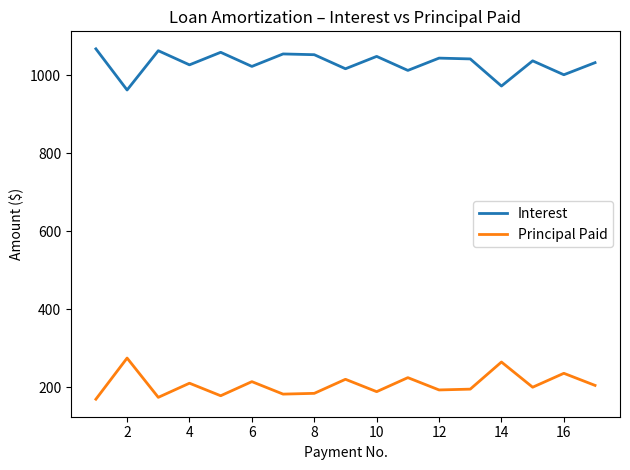

How many lines are shown in the chart?

2